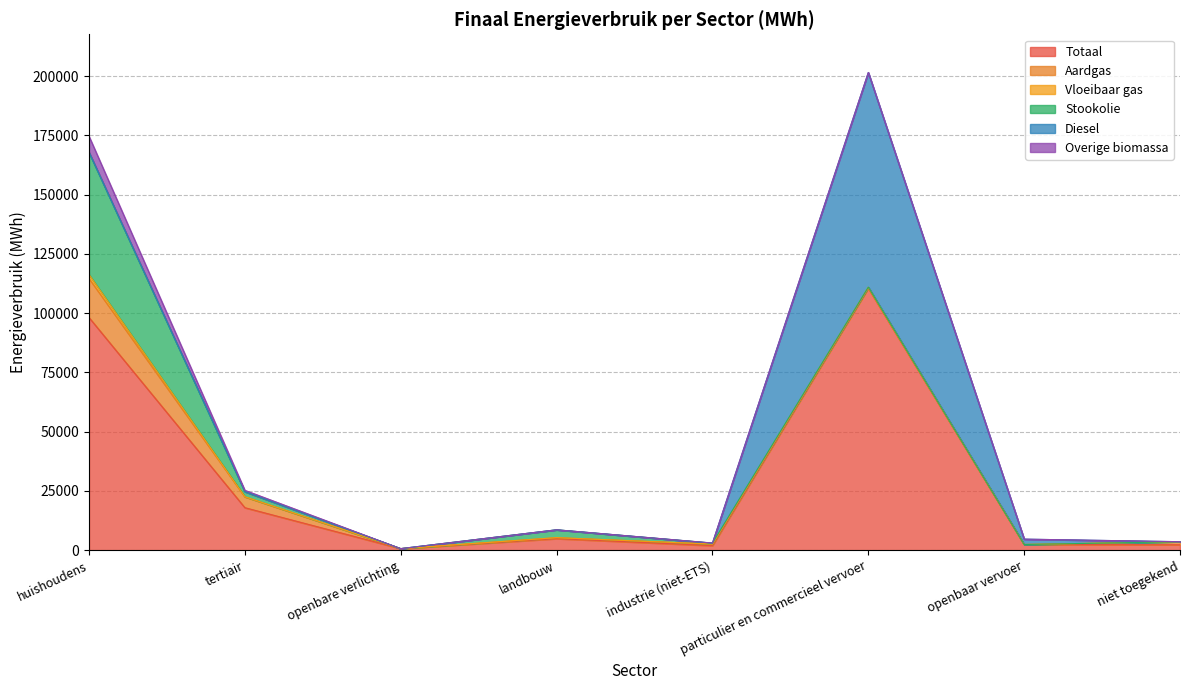

Rank the categories by Diesel value from highest to lowest.

particulier en commercieel vervoer, openbaar vervoer, huishoudens, tertiair, openbare verlichting, landbouw, industrie (niet-ETS), niet toegekend